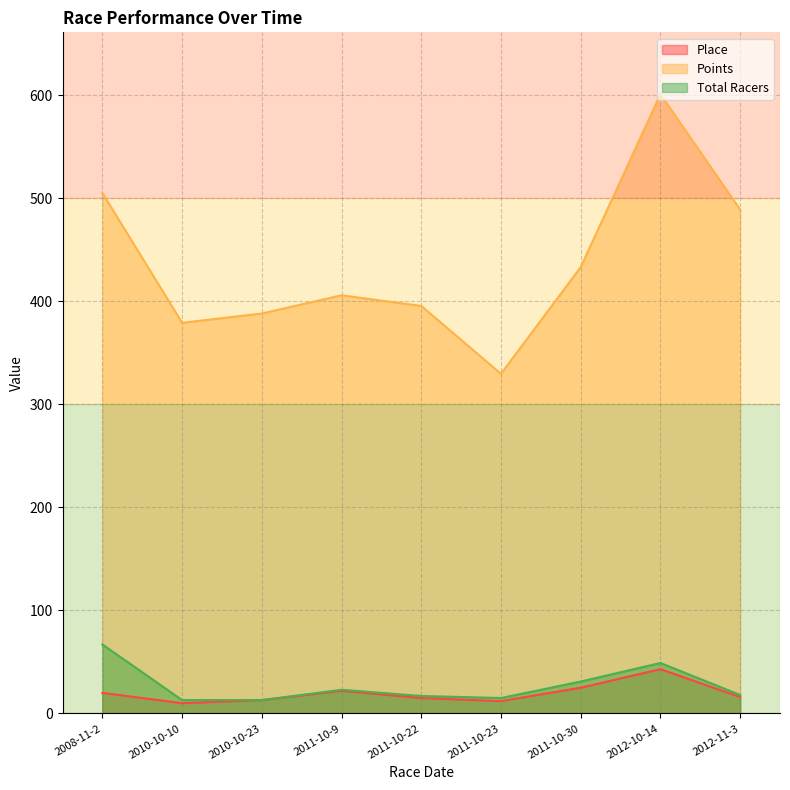

Reading right to left, list all the values displayed in this chart.

Place: 16.0	43.0	25.0	12.0	15.0	22.0	13.0	10.0	20.0
Points: 488.9	600.8	433.0	329.5	395.4	405.7	388.0	379.0	504.9
Total Racers: 18.0	49.0	31.0	15.0	17.0	23.0	13.0	13.0	67.0